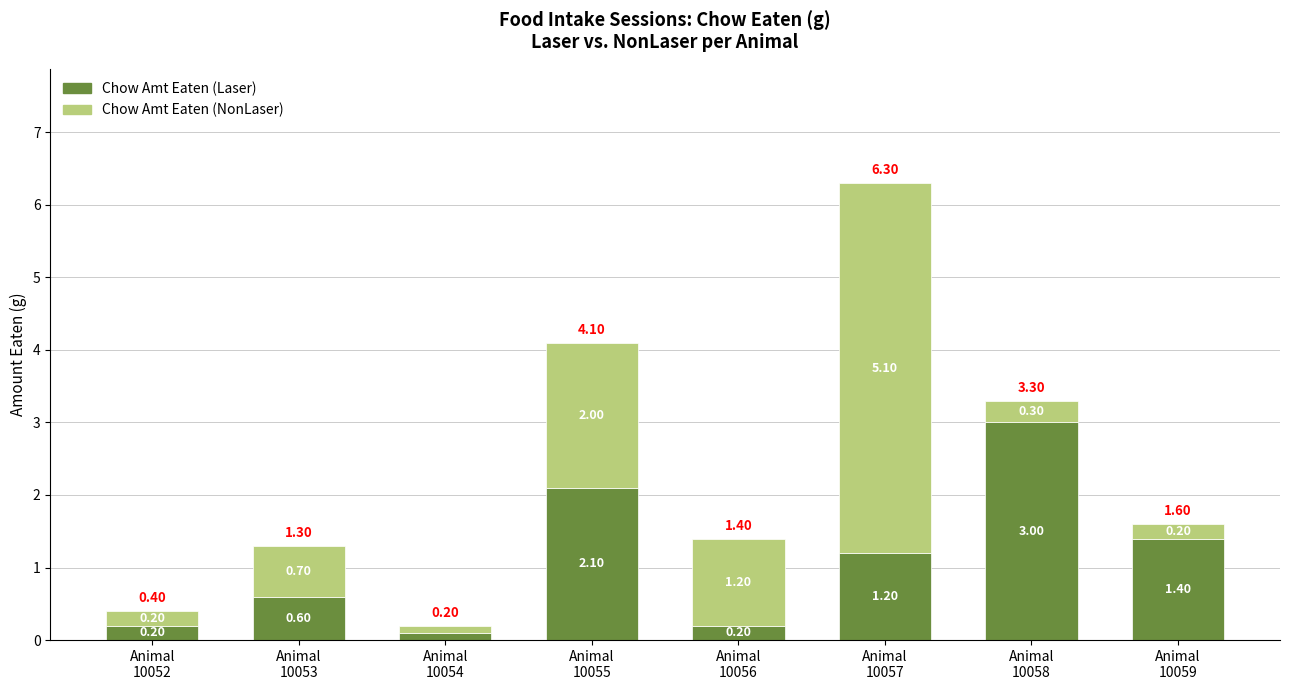

Does the chart contain stacked bars?

Yes